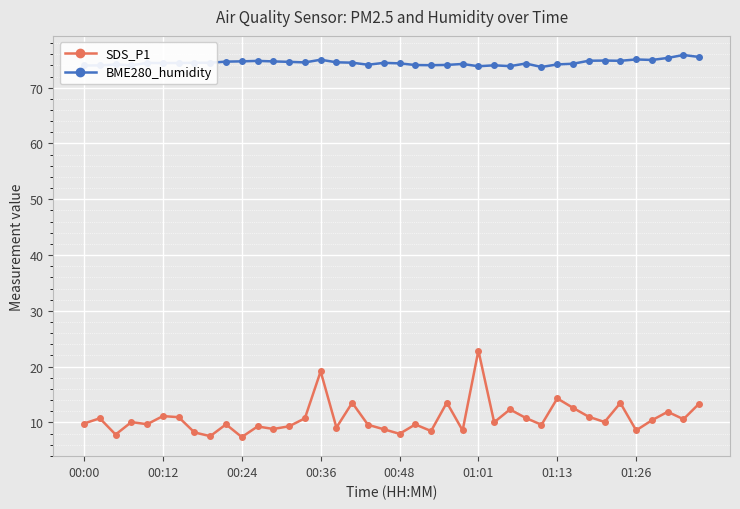

What are all the series names shown in the legend?

SDS_P1, BME280_humidity